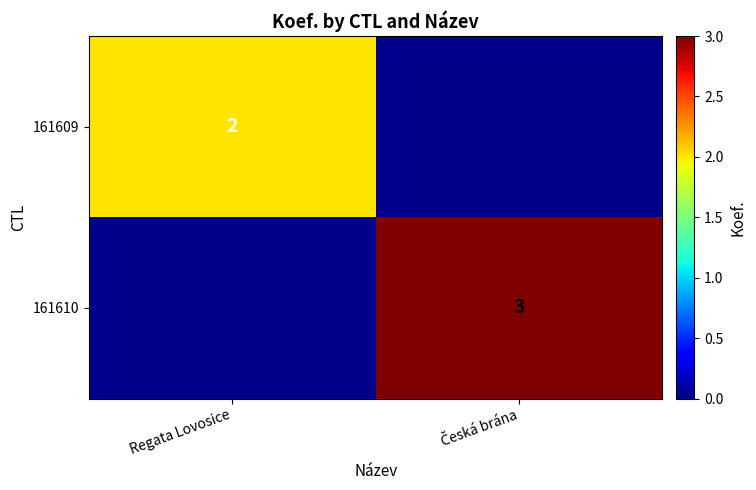

True or false: 161609 has a value of 3 at Regata Lovosice.

False